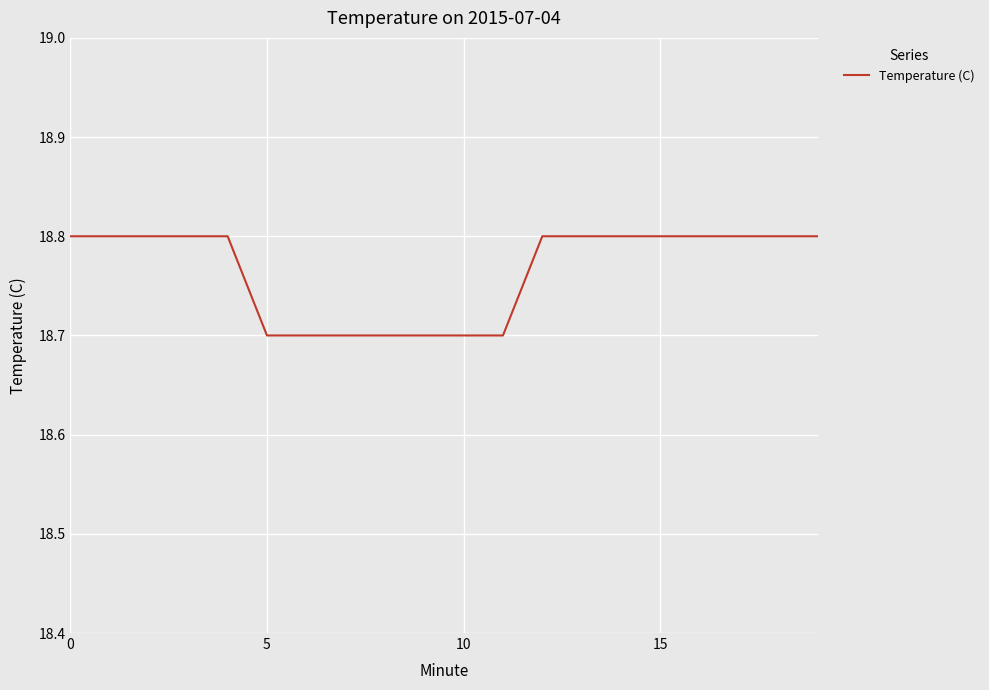

Does the chart display data point markers on the line(s)?

No